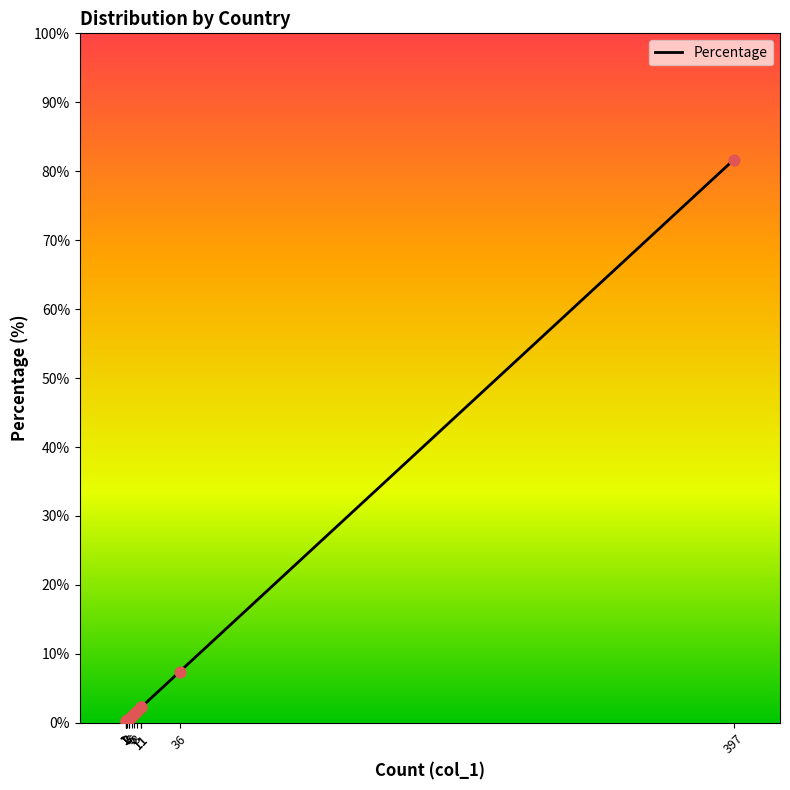

Between 2 and 1, which is larger?

2